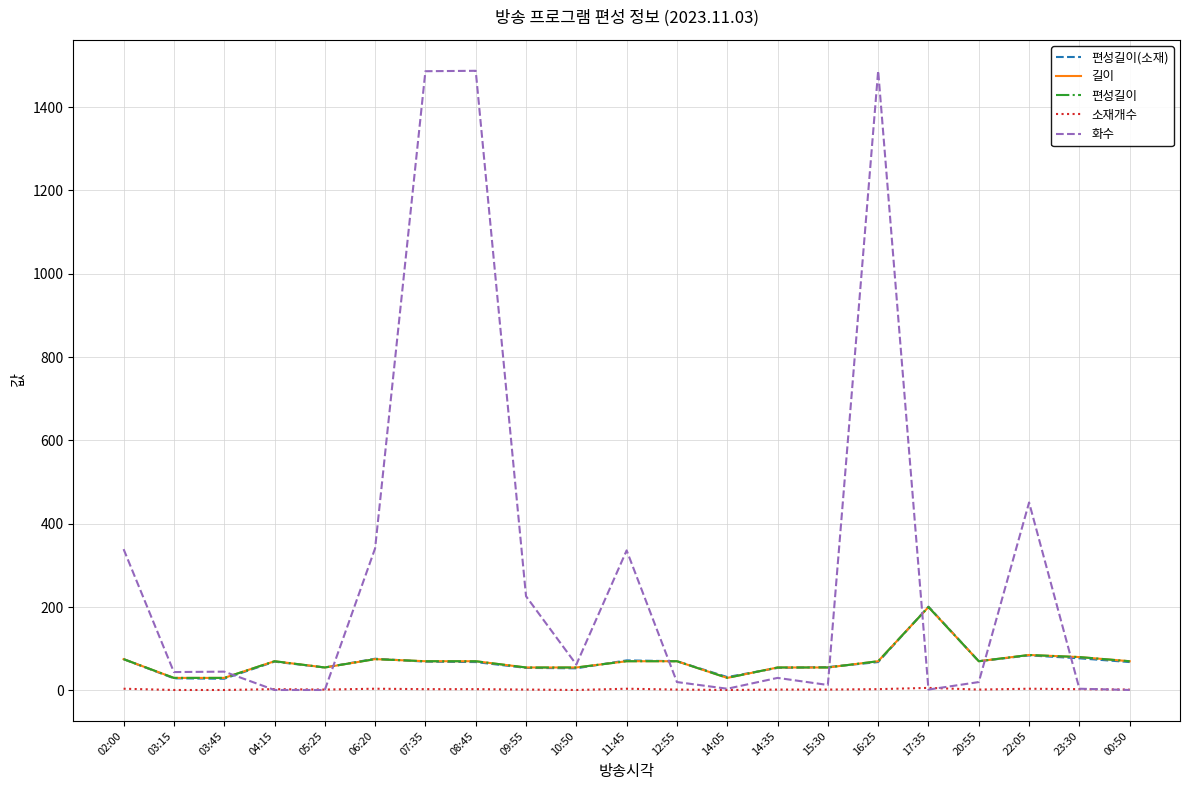

The value of 편성길이(소재) at 17:35 is 201. True or false?

True